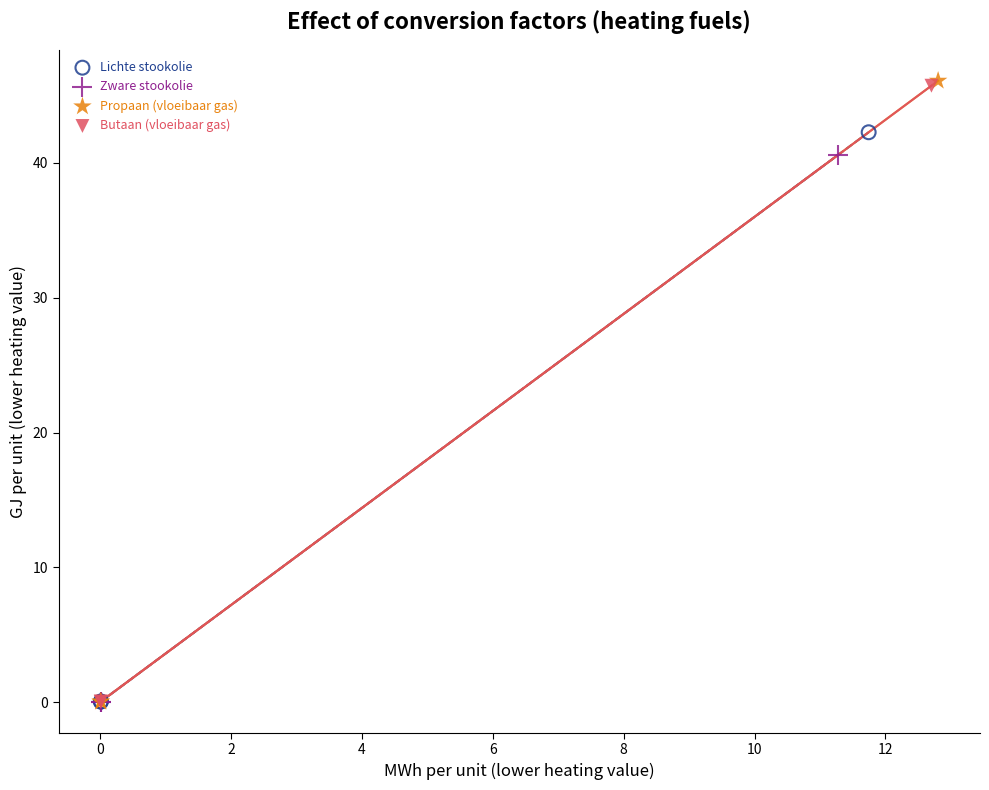

What are all the series names shown in the legend?

Lichte stookolie, Zware stookolie, Propaan (vloeibaar gas), Butaan (vloeibaar gas)